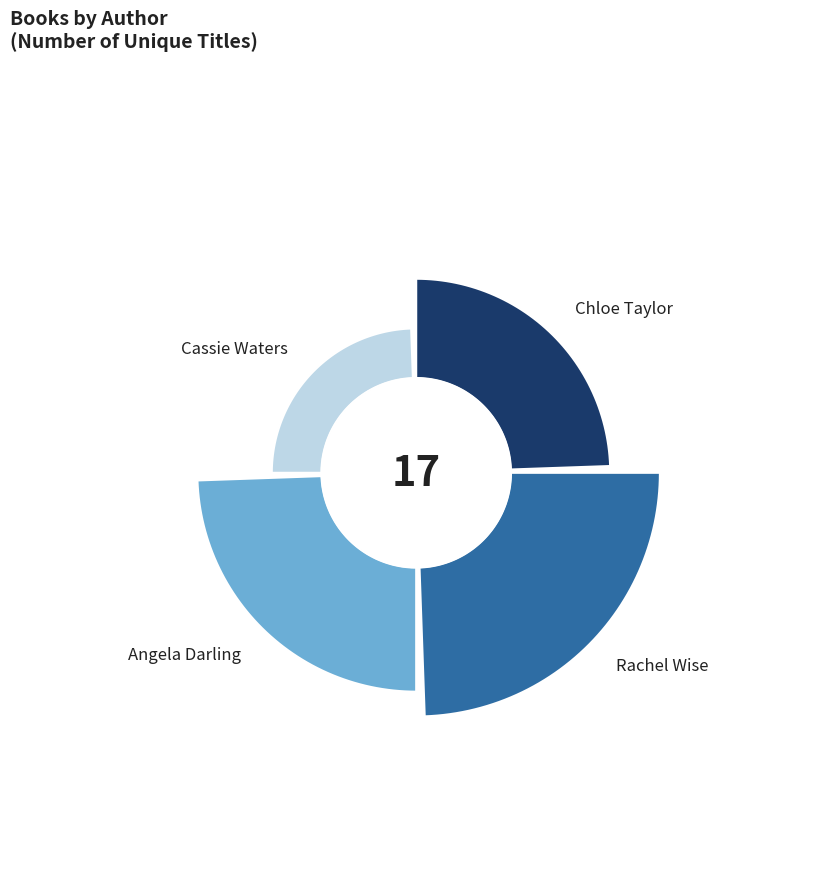

What percentage is the Cassie Waters slice, to the nearest percent?

12%